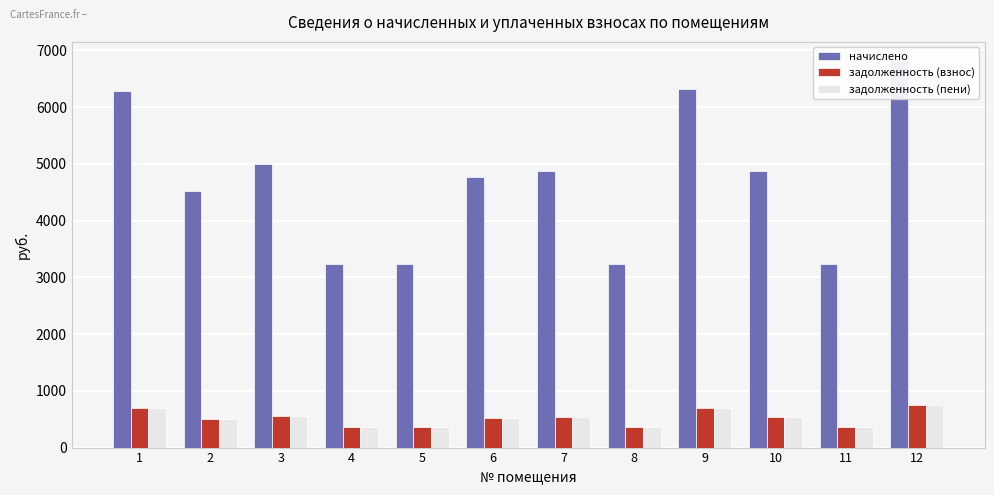

Which series has the largest total across all categories?

начислено